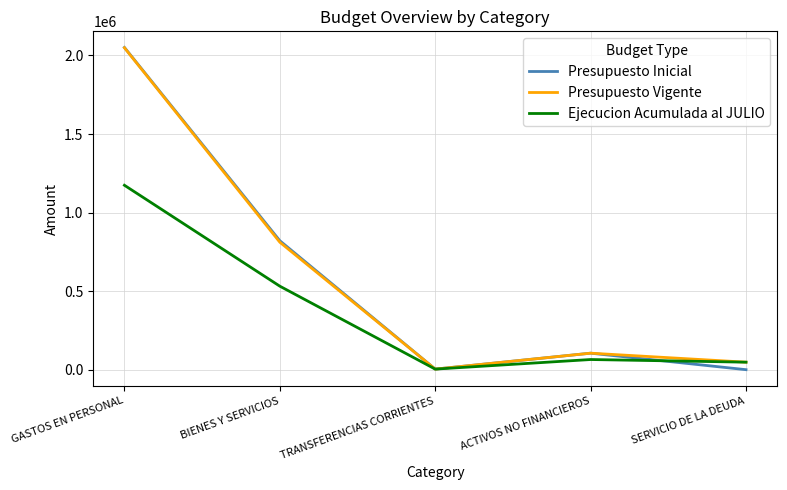

In Ejecucion Acumulada al JULIO, how many points are lower than both neighbors (excluding endpoints)?

1